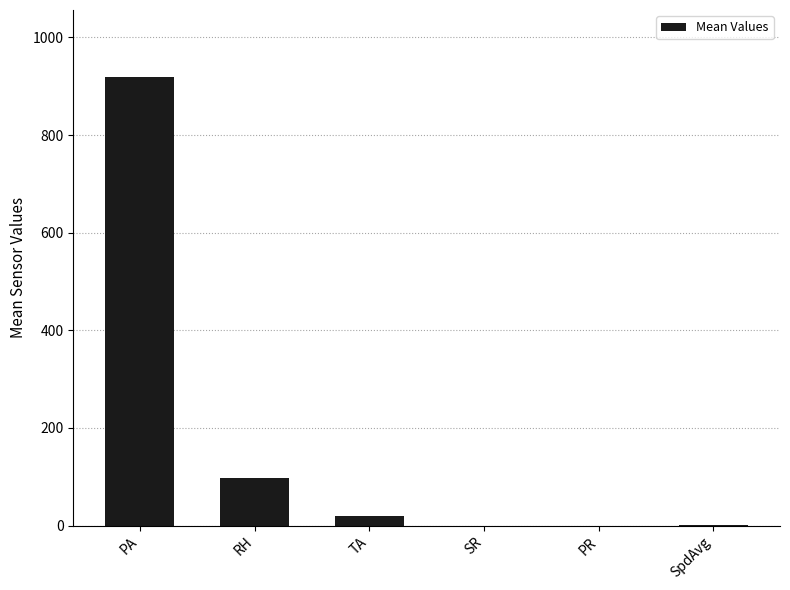

Between TA and RH, which is larger?

RH